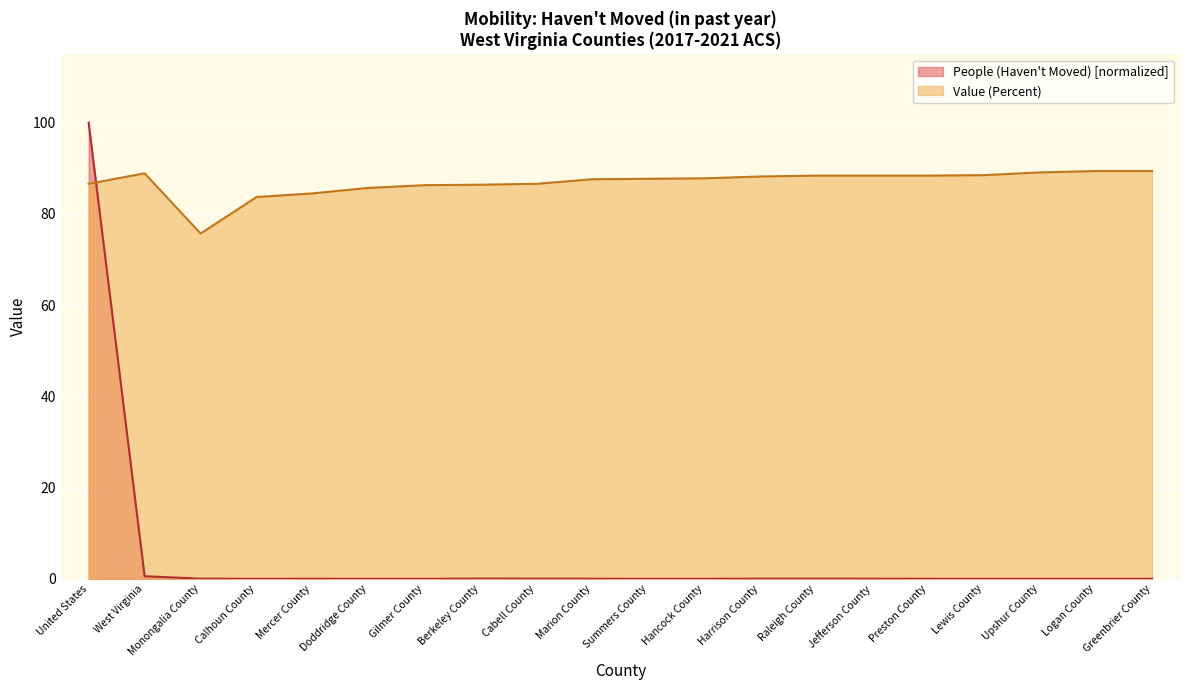

True or false: Value (Percent) has a value of 89.4 at Logan County.

True